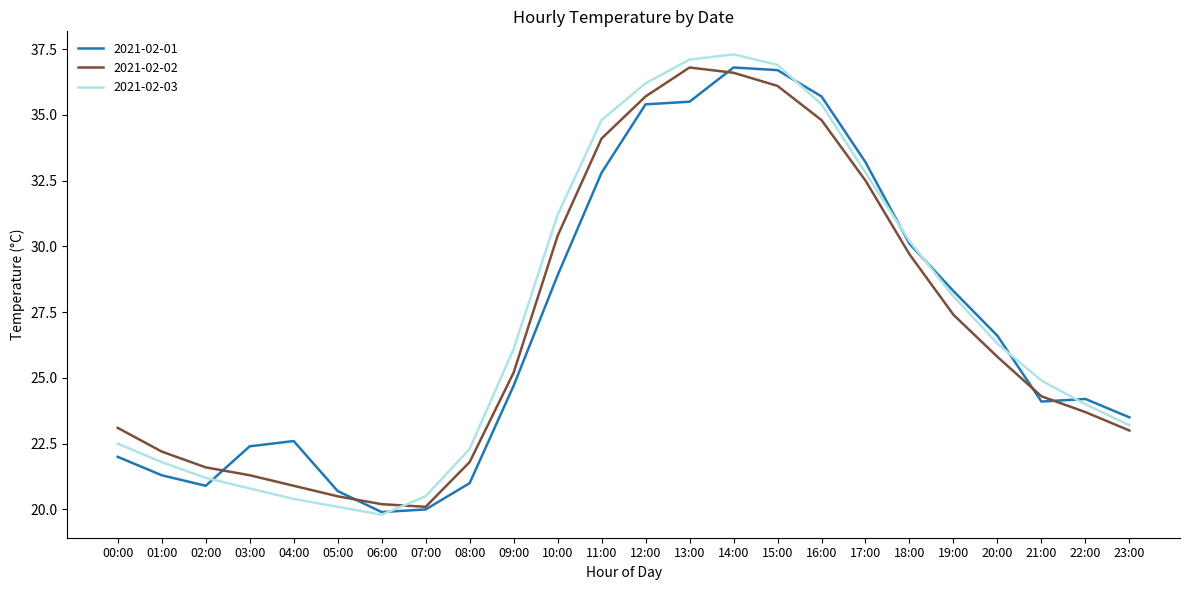

Which series has the largest range (max minus min)?

2021-02-03